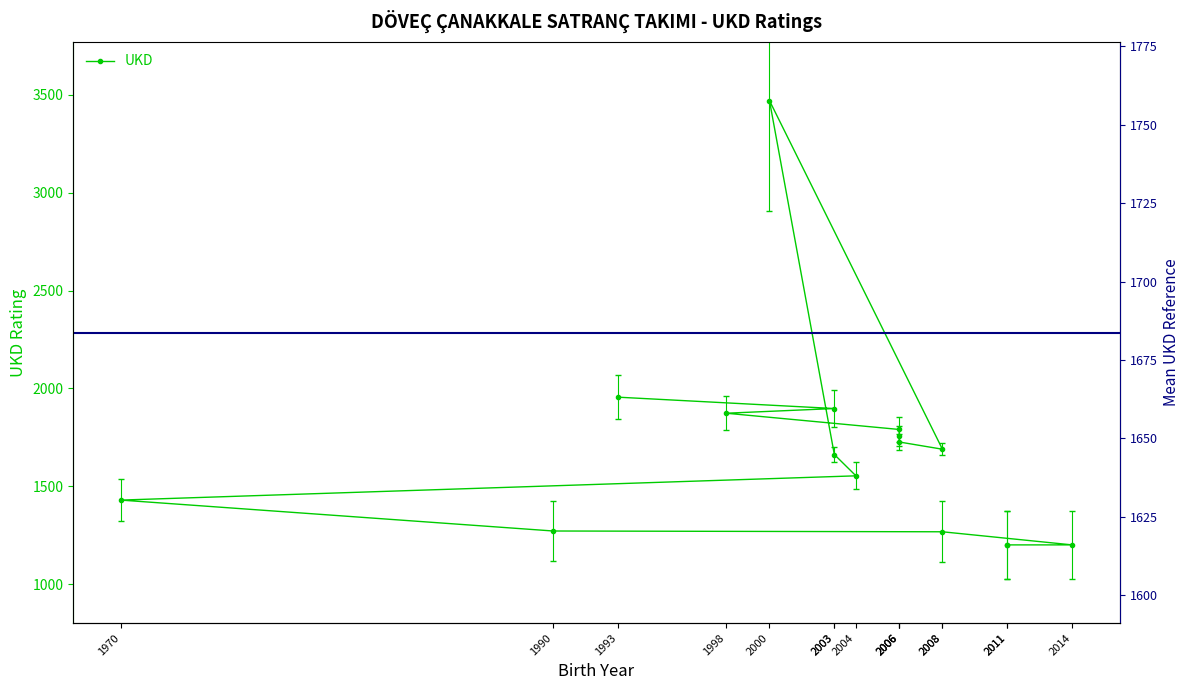

Does the chart display data point markers on the line(s)?

Yes